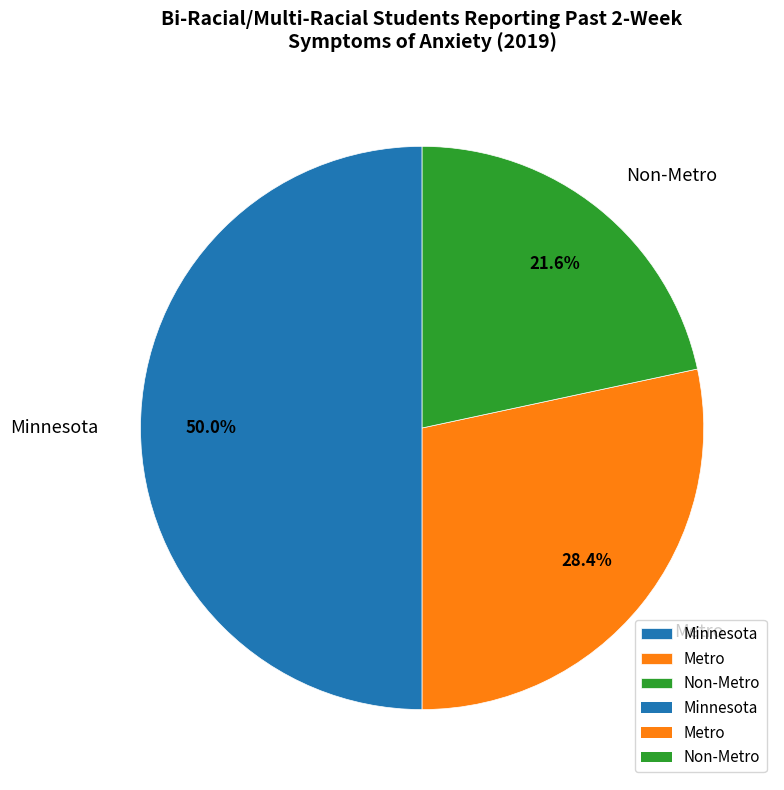

To the nearest percent, what is the difference between the Minnesota and Metro slice percentages?

22%